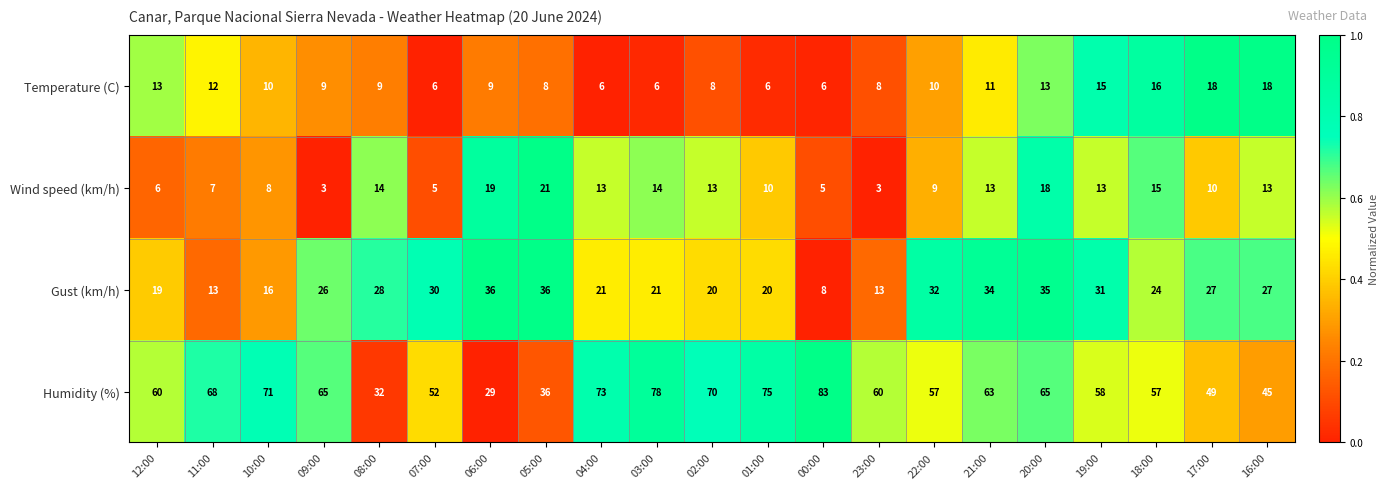

What is the difference between the second highest and second lowest values in the Wind speed (km/h) series?

16